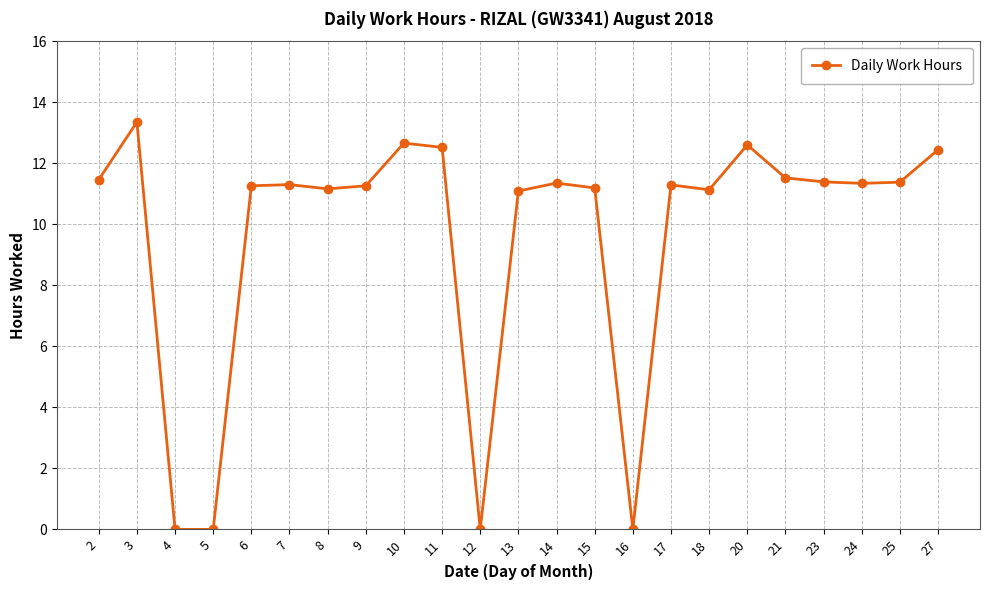

Where is the first local maximum?

3